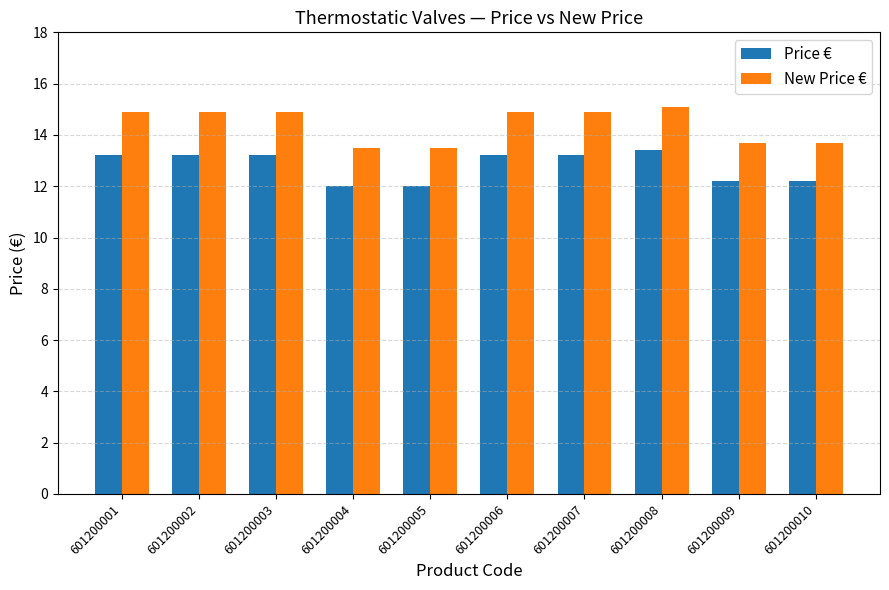

What are all the series names shown in the legend?

Price €, New Price €